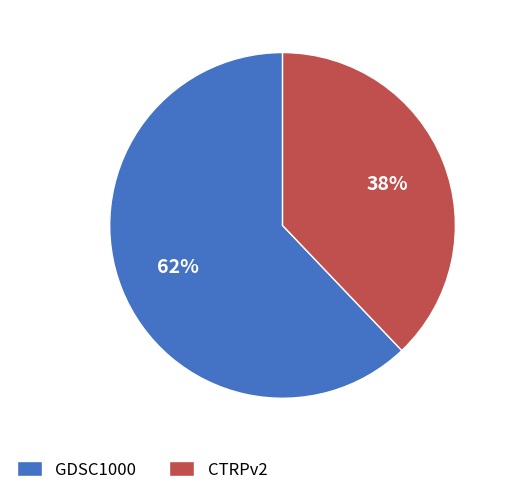

What is the ratio of the value at GDSC1000 to the value at CTRPv2?

1.6